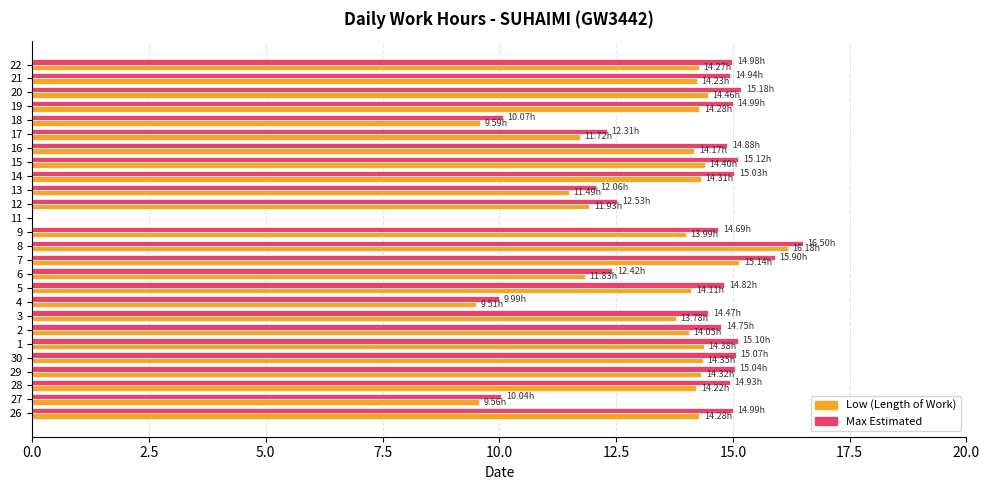

What is the total value across all series at 17?

24.0